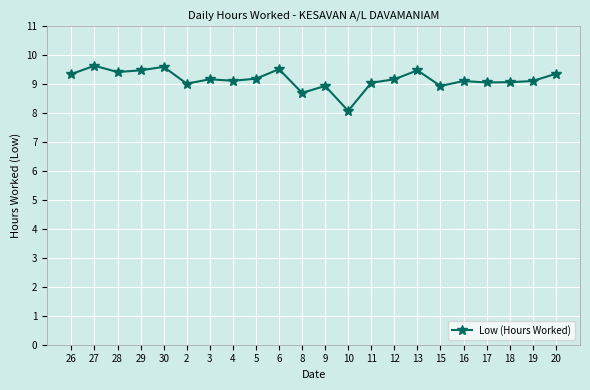

Which has a higher value, 26 or 2?

26